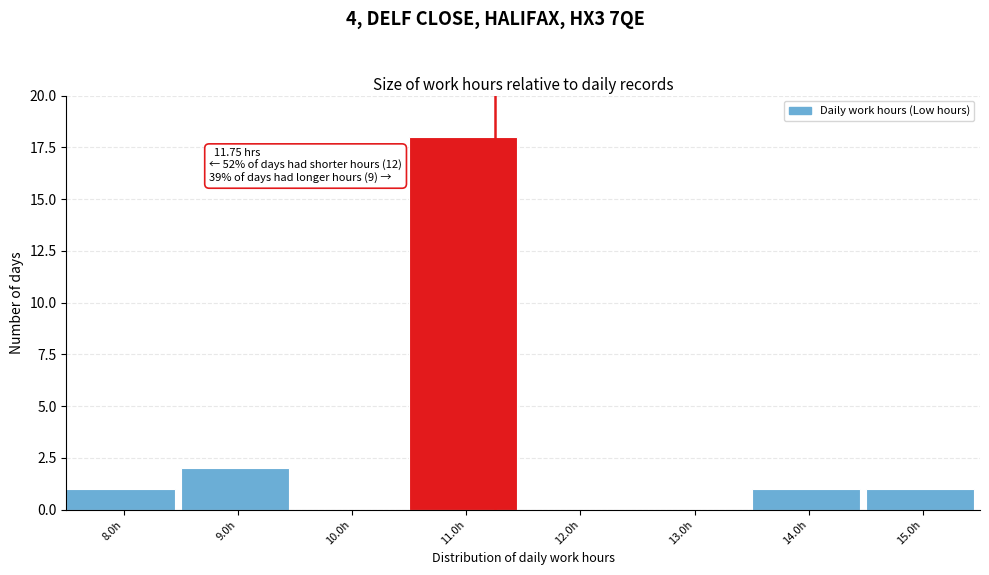

Reading left to right, what are all the values shown in this chart?

8.0h=1	9.0h=2	10.0h=0	11.0h=18	12.0h=0	13.0h=0	14.0h=1	15.0h=1